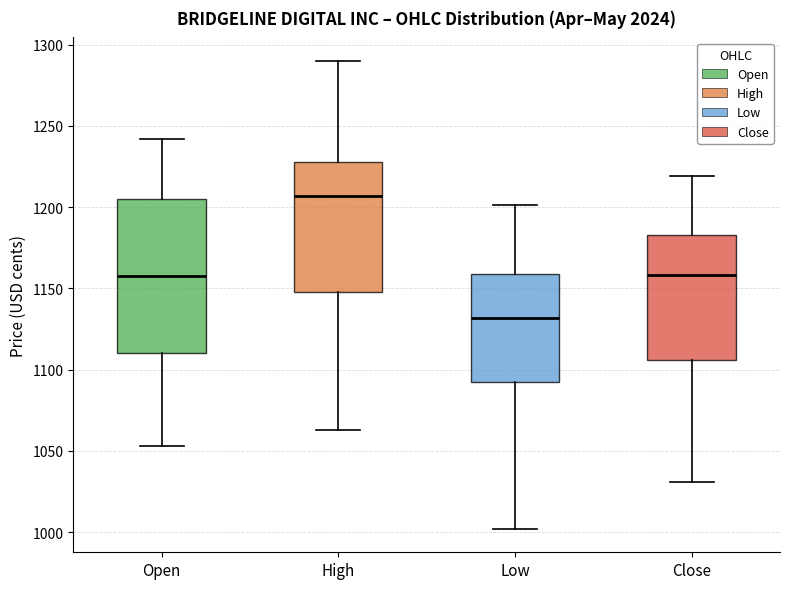

Comparing the boxes themselves (not the whiskers), which one is the tallest?

Open